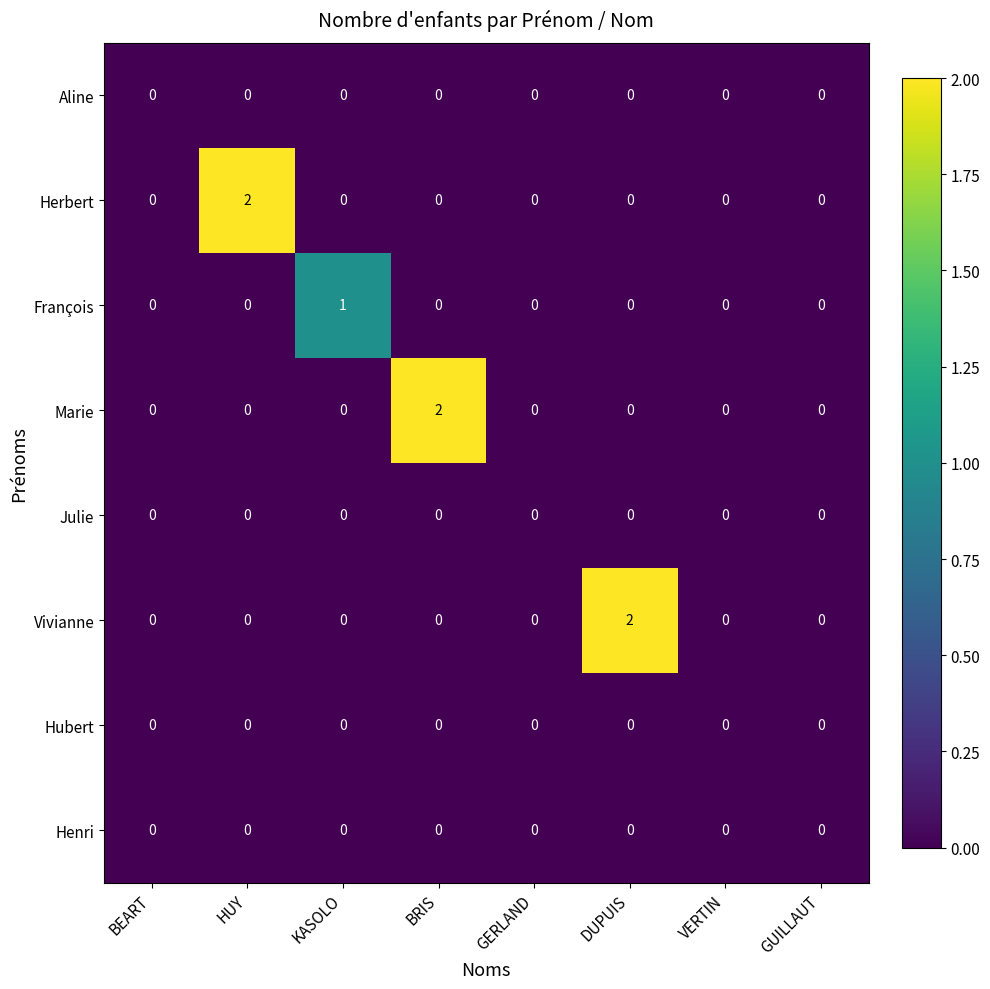

True or false: Julie has a value of 0 at DUPUIS.

True